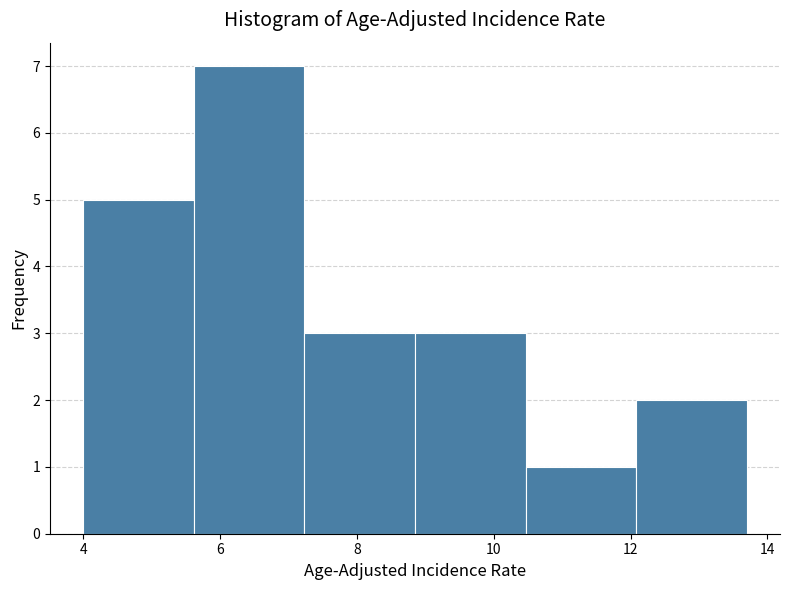

Over which range of the x-axis is the bar tallest?

5.6 to 7.2